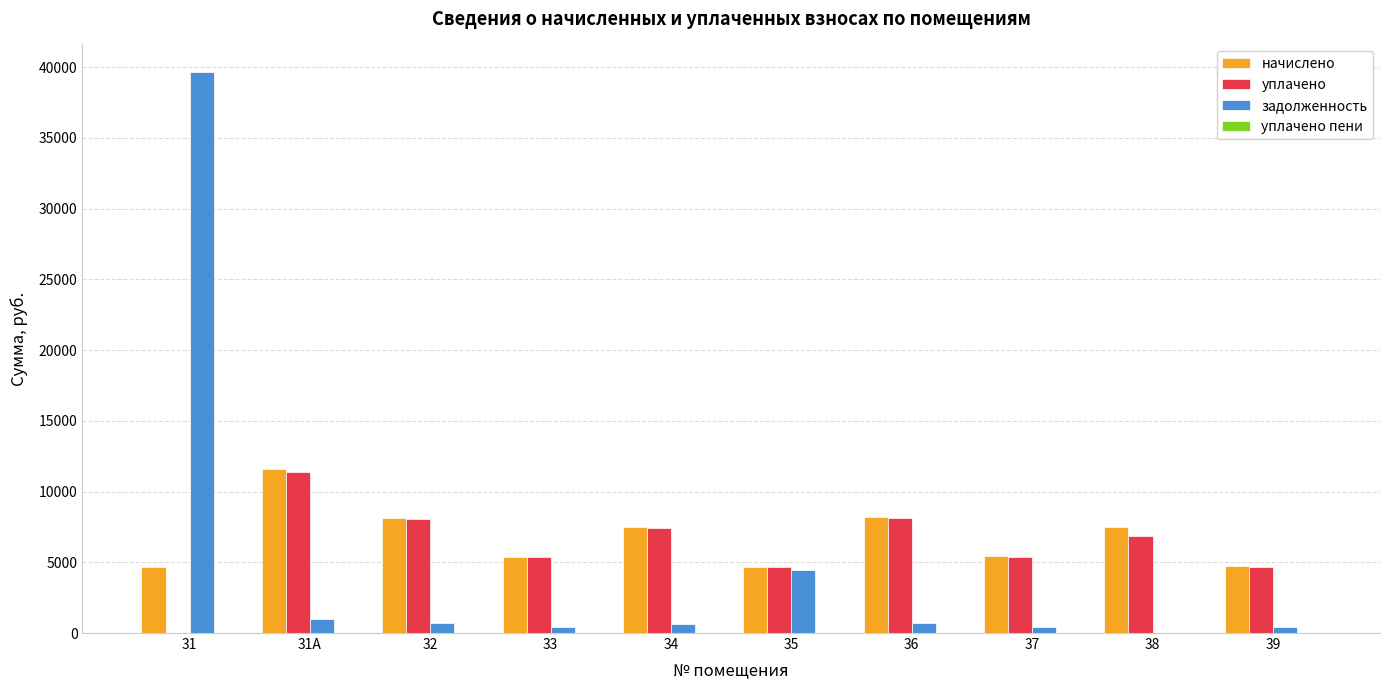

Which category has the highest value in the уплачено series?

31А